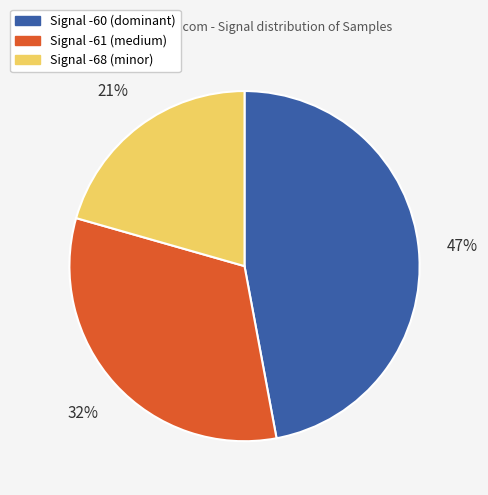

Count the number of slices in the pie.

3